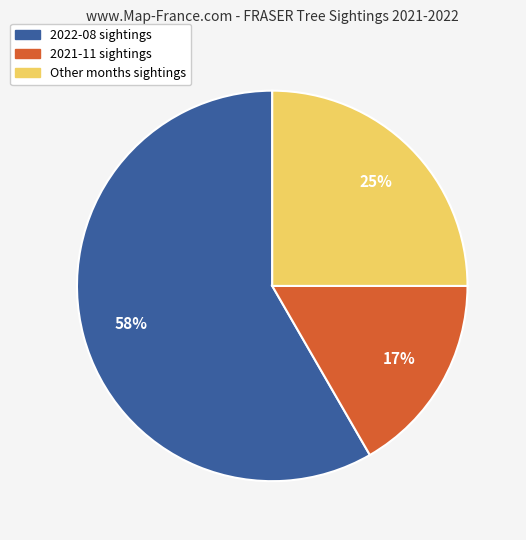

Is there any slice that represents more than half of the pie?

Yes